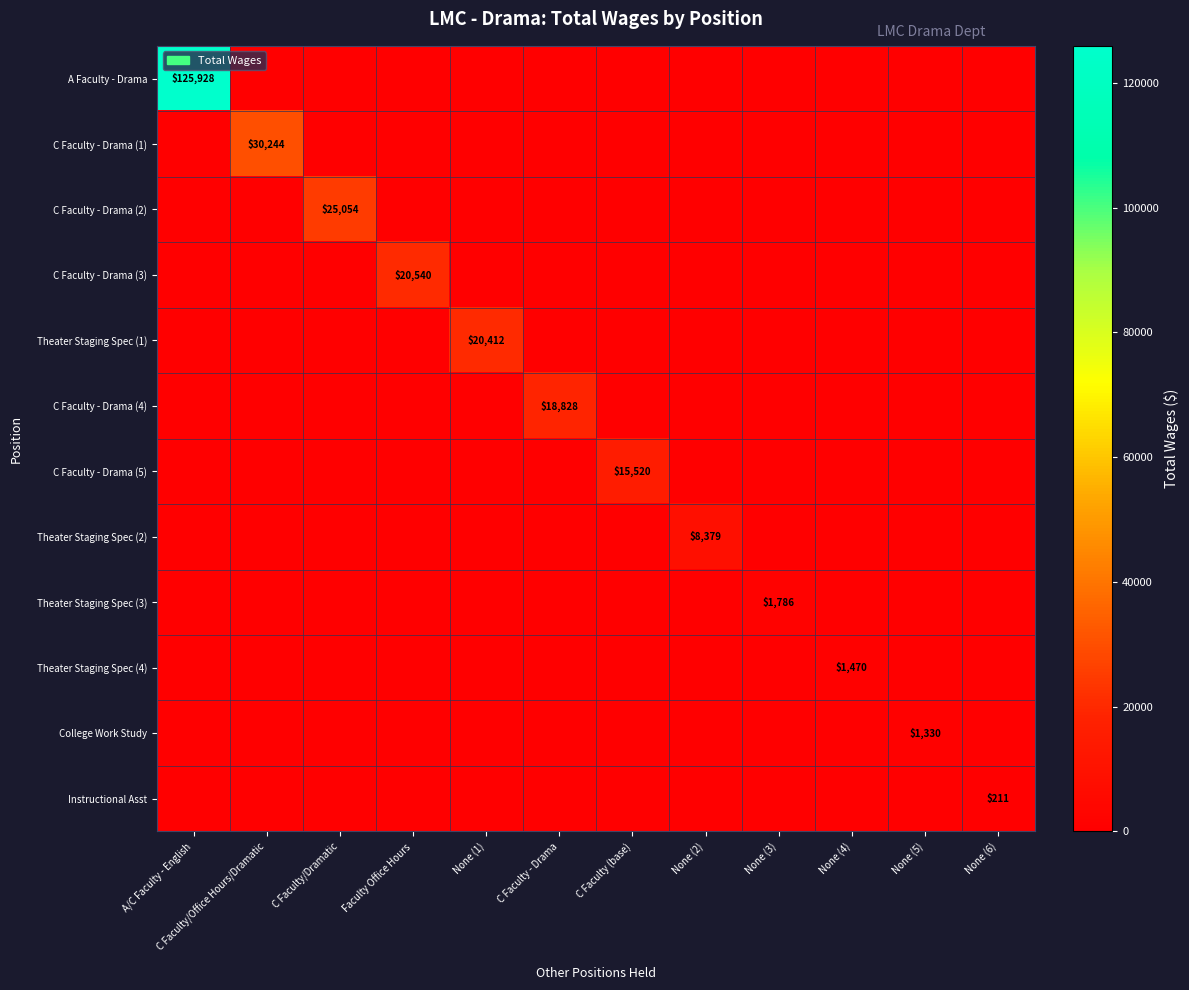

The C Faculty - Drama (5) series shows 0 at C Faculty/Office Hours/Dramatic. True or false?

True